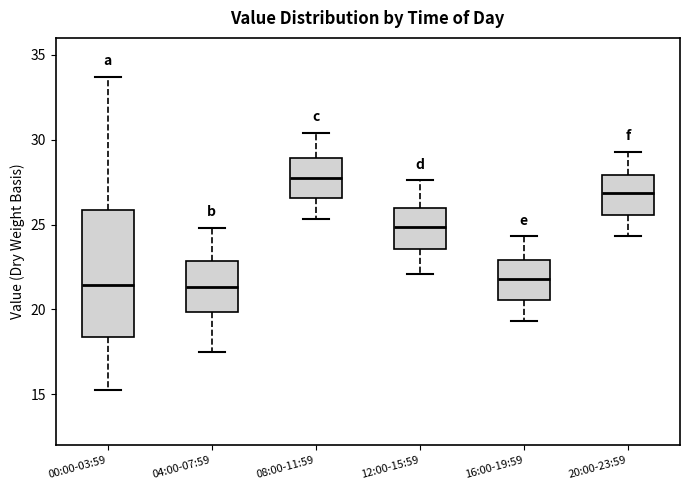

Which box has the highest median line?

08:00-11:59